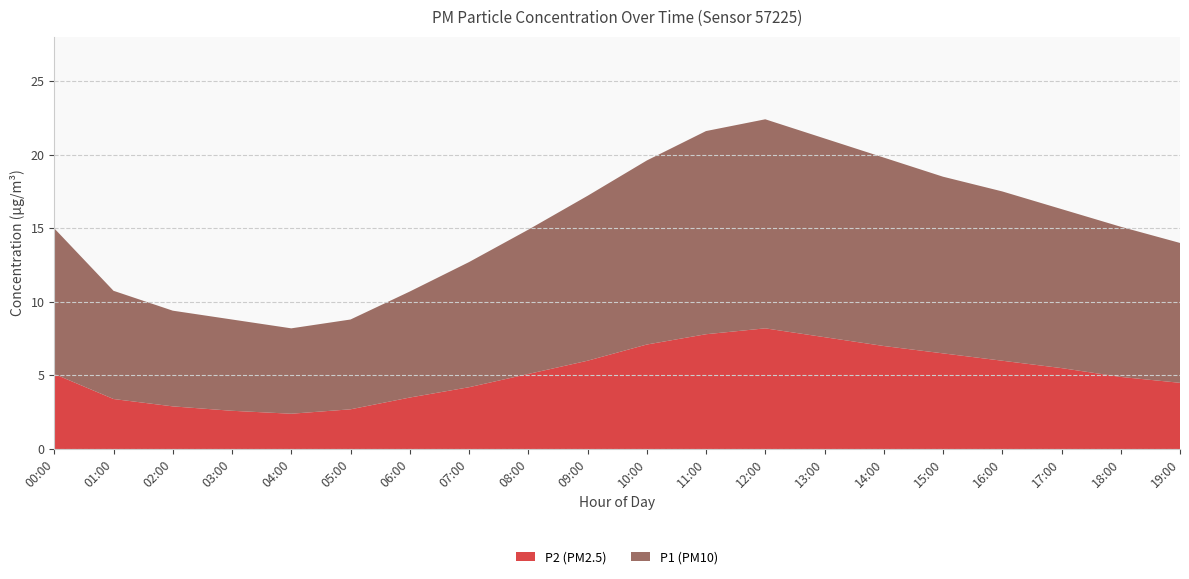

Reading left to right, extract all data points from this chart.

P1: 00:00=9.9	01:00=7.3	02:00=6.5	03:00=6.2	04:00=5.8	05:00=6.1	06:00=7.2	07:00=8.5	08:00=9.8	09:00=11.2	10:00=12.5	11:00=13.8	12:00=14.2	13:00=13.5	14:00=12.8	15:00=12.0	16:00=11.5	17:00=10.8	18:00=10.2	19:00=9.5
P2: 00:00=5.1	01:00=3.4	02:00=2.9	03:00=2.6	04:00=2.4	05:00=2.7	06:00=3.5	07:00=4.2	08:00=5.1	09:00=6.0	10:00=7.1	11:00=7.8	12:00=8.2	13:00=7.6	14:00=7.0	15:00=6.5	16:00=6.0	17:00=5.5	18:00=4.9	19:00=4.5